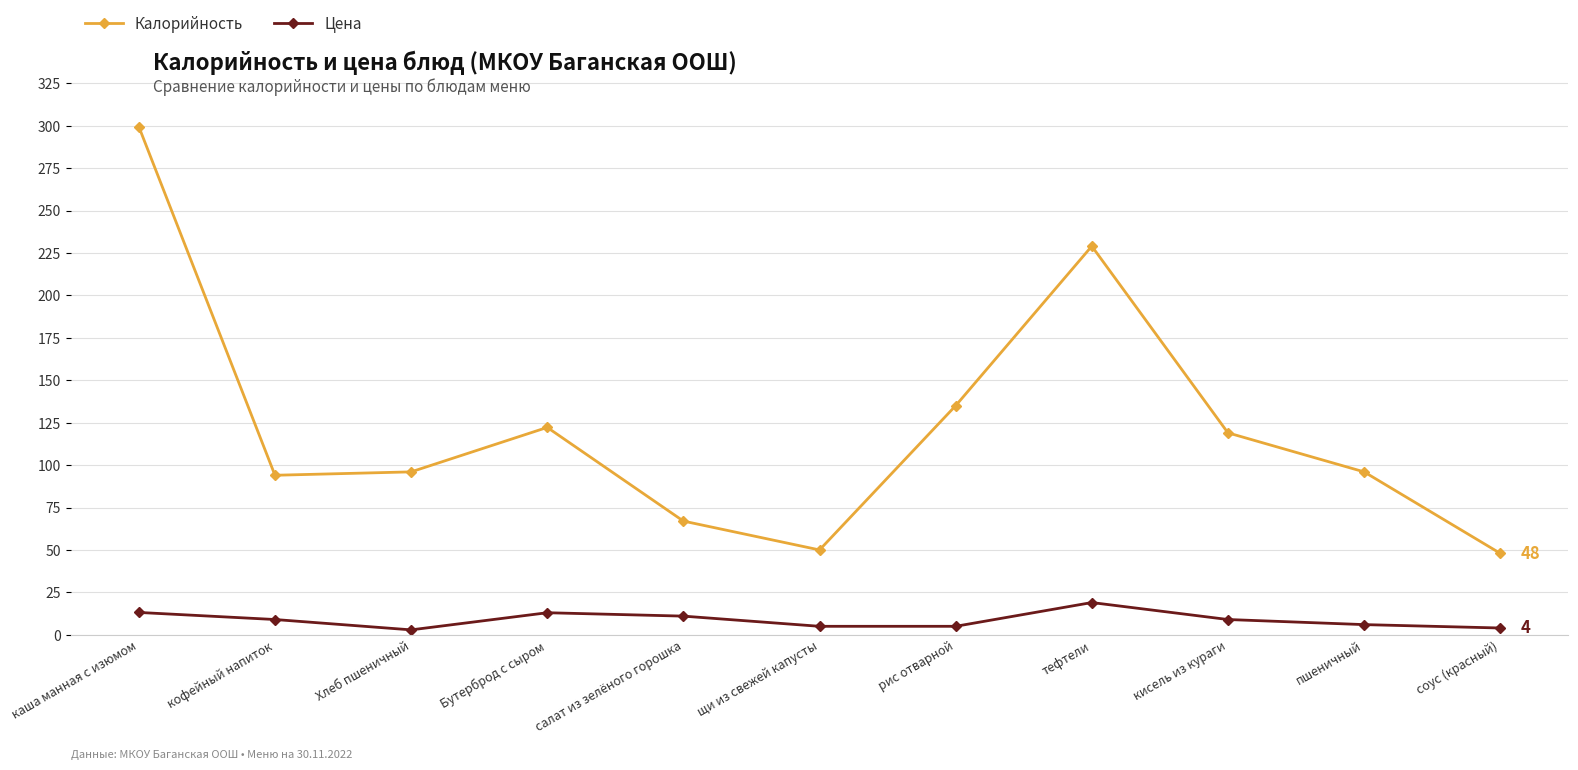

True or false: Калорийность and Цена cross at least once.

False